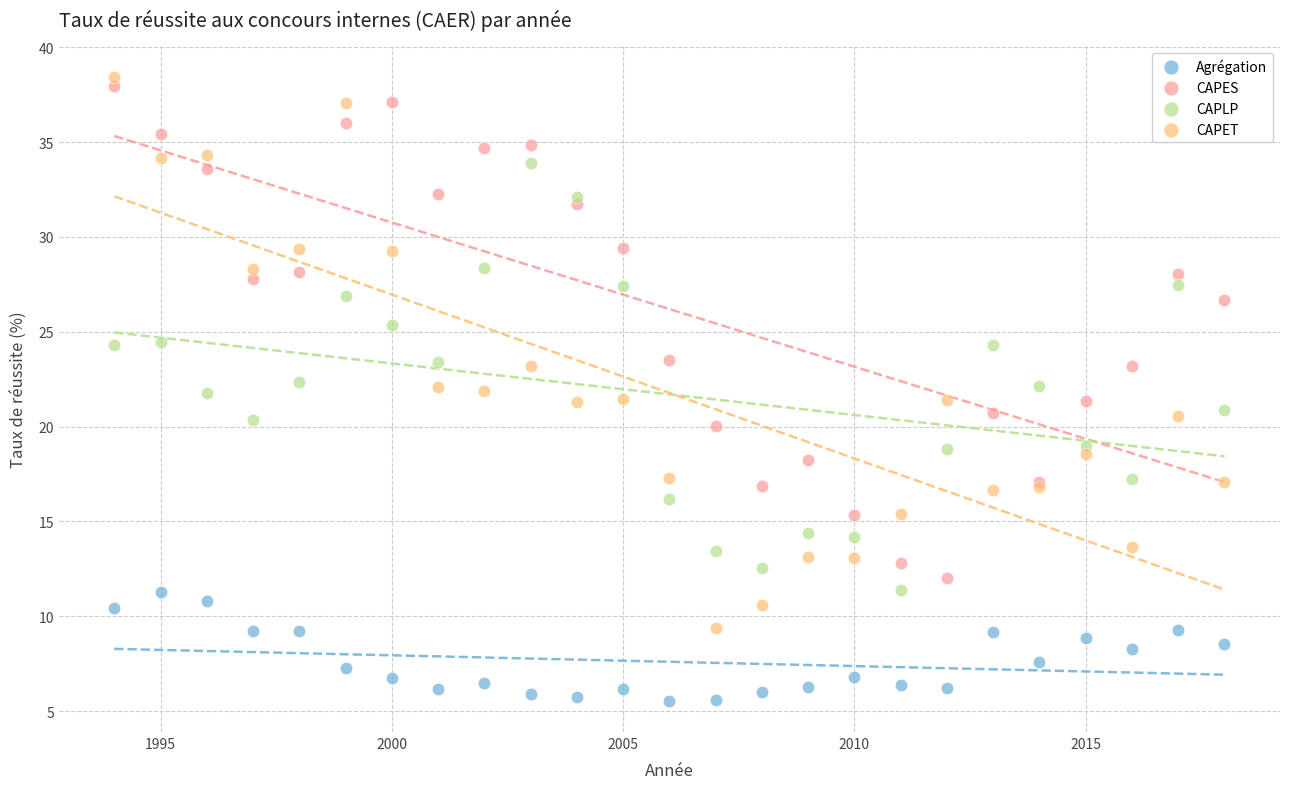

Which series has the largest Y range (max minus min)?

CAPET